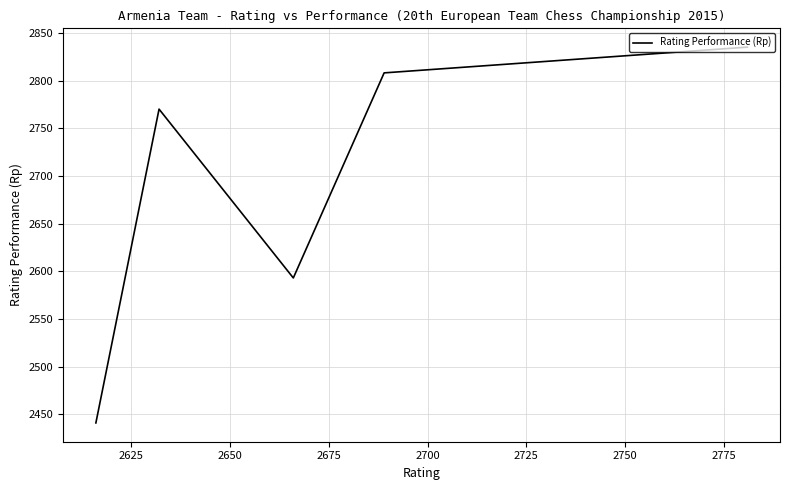

Is it true that the value at 2650 is 4447?

False